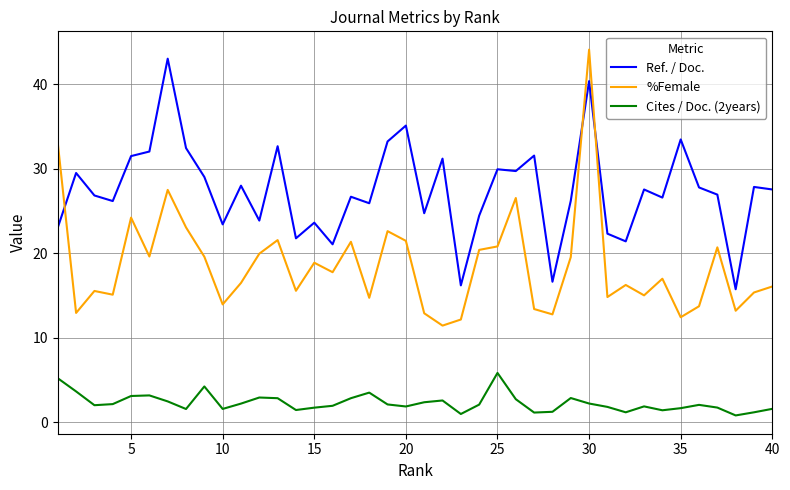

True or false: Ref. / Doc. and Cites / Doc. (2years) intersect in this chart.

False